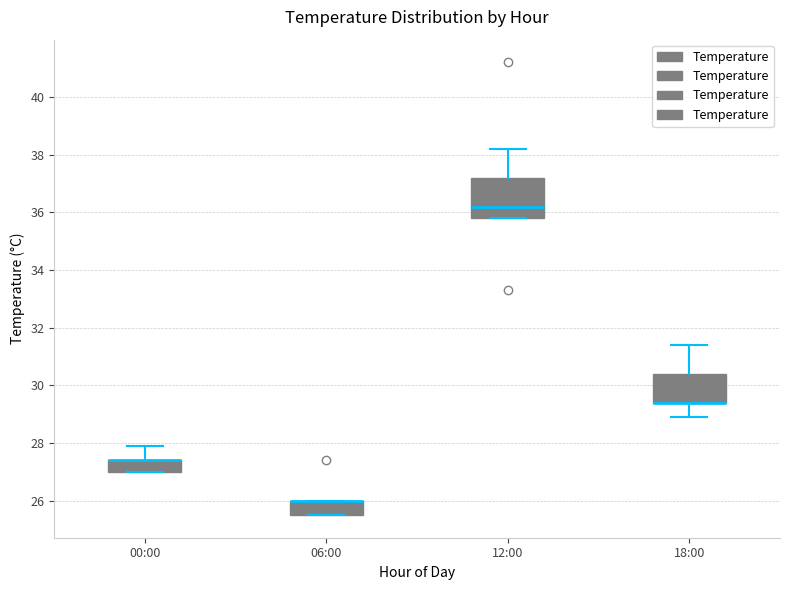

Reading left to right, transcribe this box plot: for each box, give where its median line is, the range the box spans, and where its two whiskers end, as read against the y-axis. The values are not printed on the chart, so give them approximately, as read against the axis.

00:00: median 27.4 (drawn on the box's upper edge), box 27.0 to 27.4, whiskers 27.0 to 28.0
06:00: median 26.0 (drawn on the box's upper edge), box 25.6 to 26.0, whiskers 25.6 to 26.0
12:00: median 36.2, box 35.8 to 37.2, whiskers 35.8 to 38.2
18:00: median 29.4 (drawn on the box's lower edge), box 29.4 to 30.4, whiskers 29.0 to 31.4